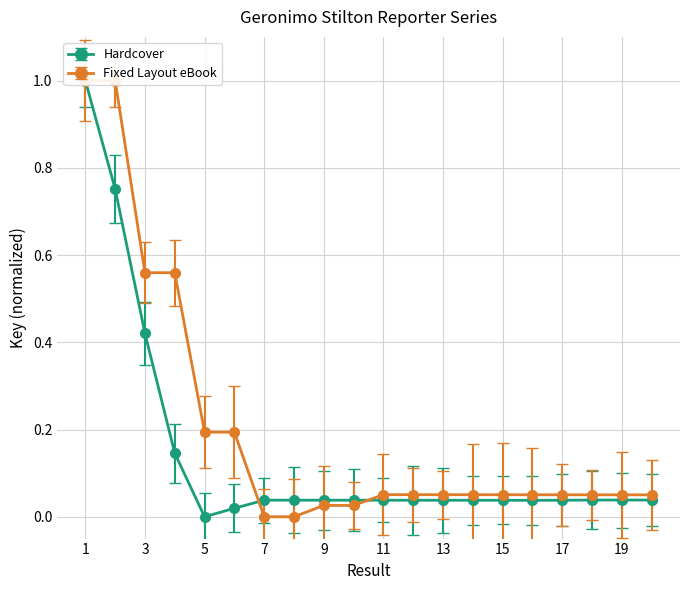

What is the average value of the Hardcover series?

0.1